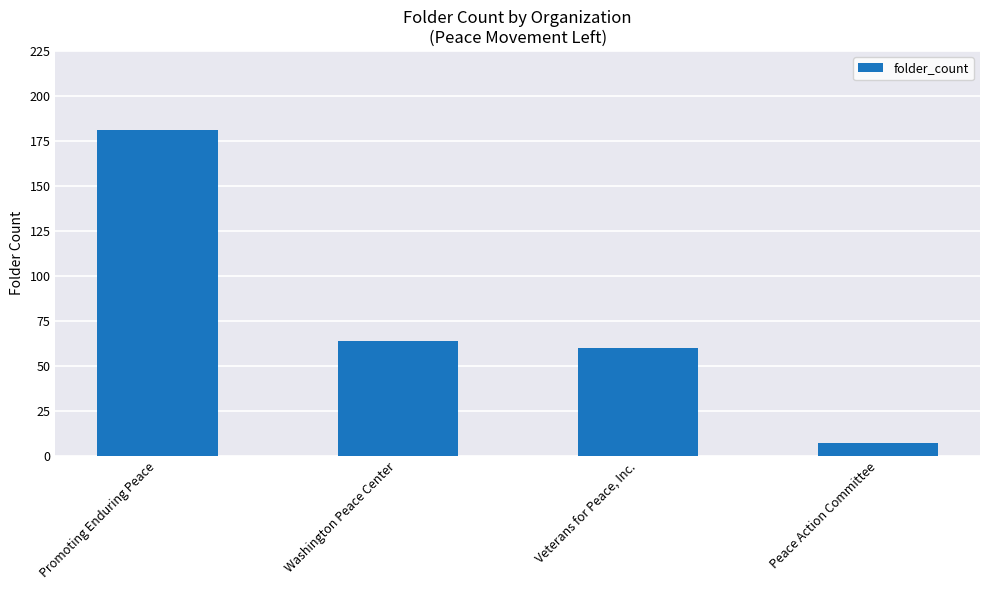

List the labels in order of value, largest first.

Promoting Enduring Peace, Washington Peace Center, Veterans for Peace, Inc., Peace Action Committee